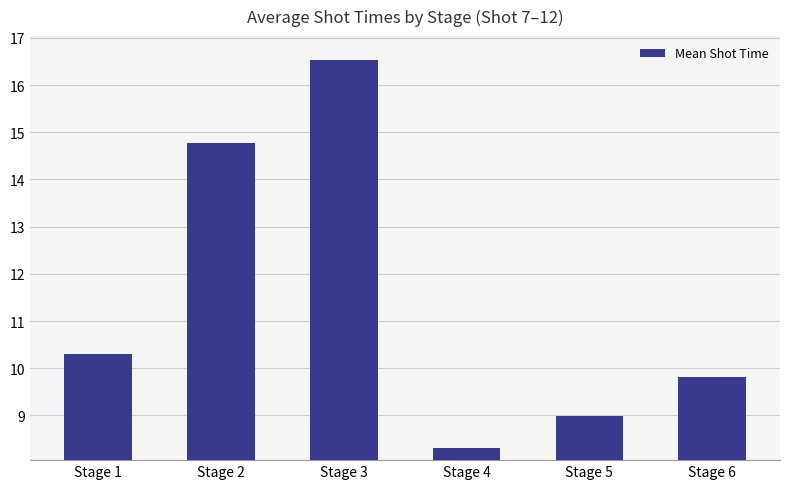

How many data points are less than 10?

3